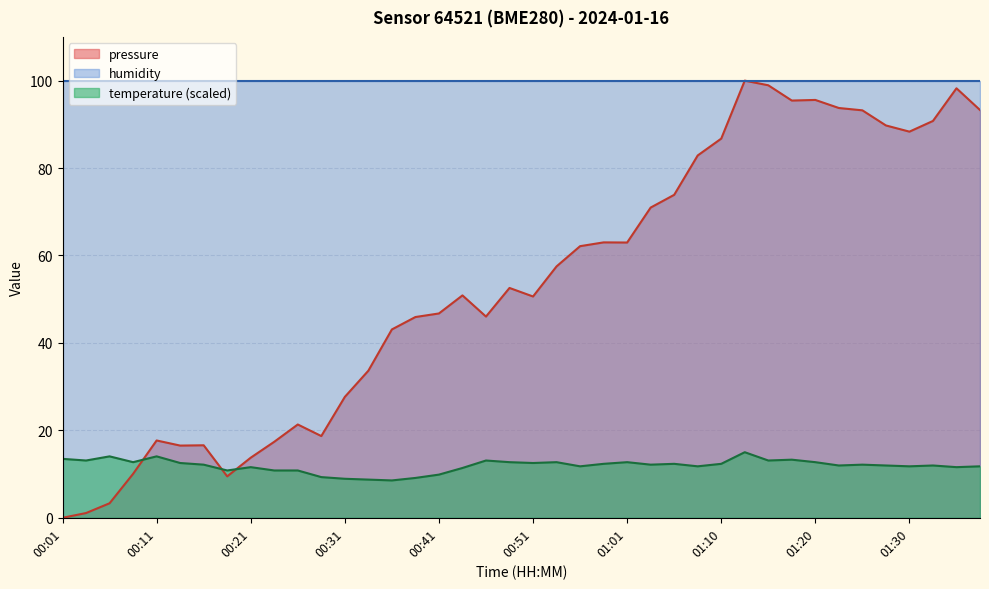

What are all the series names shown in the legend?

pressure, humidity, temperature (scaled)